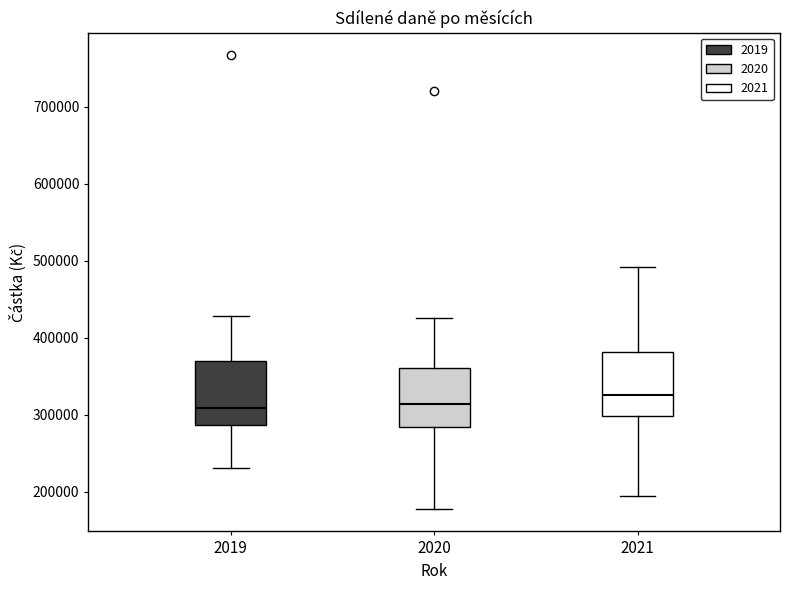

Reading left to right, transcribe this box plot: for each box, give where its median line is, the range the box spans, and where its two whiskers end, as read against the y-axis. The values are not printed on the chart, so give them approximately, as read against the axis.

2019: median 310000, box 290000 to 370000, whiskers 230000 to 430000
2020: median 310000, box 280000 to 360000, whiskers 180000 to 430000
2021: median 330000, box 300000 to 380000, whiskers 190000 to 490000